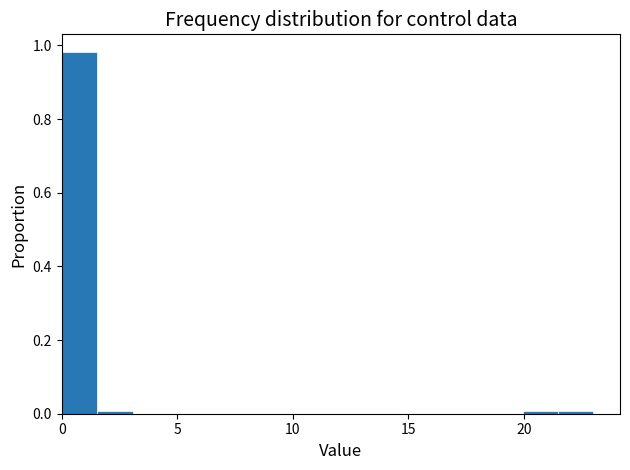

Around what value on the x-axis is the tallest bar? Give the approximate position of its centre, as read against the axis.

1.0